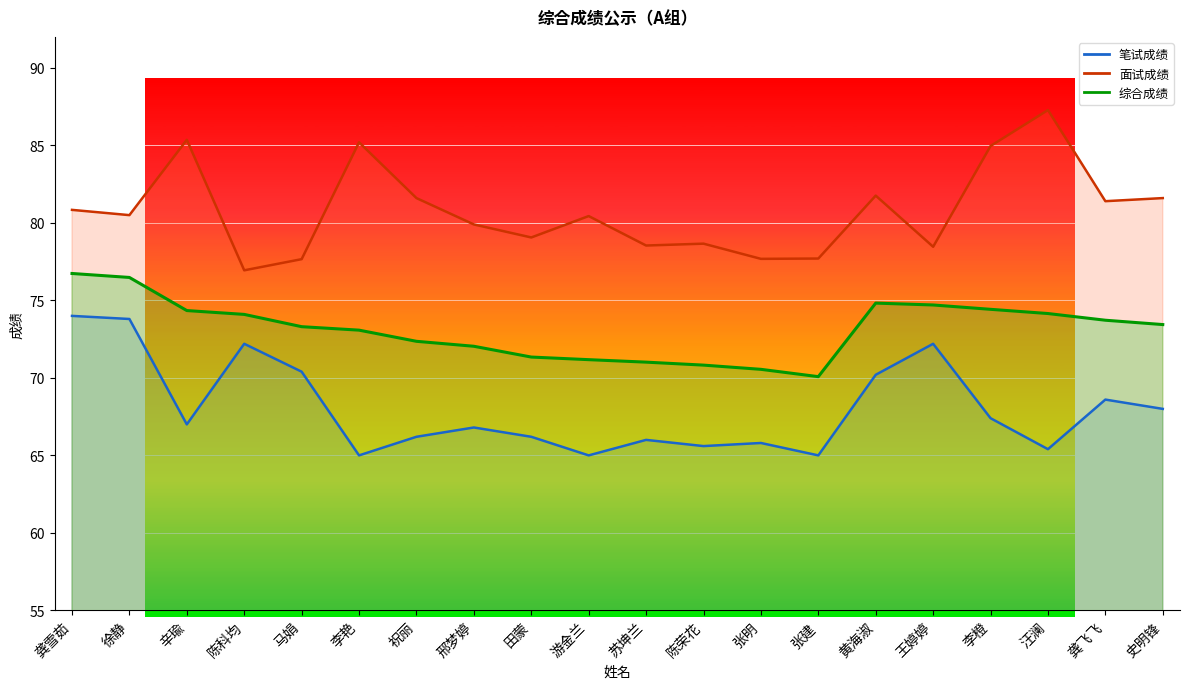

Which series has the largest total across all categories?

面试成绩